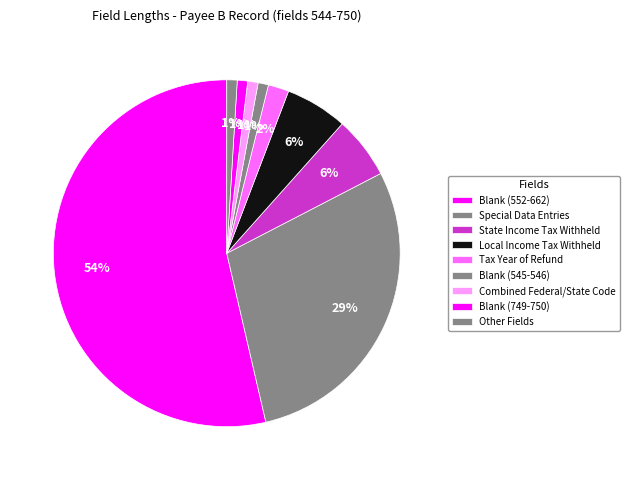

To the nearest percent, what percentage of the pie is Blank (545-546)?

1%